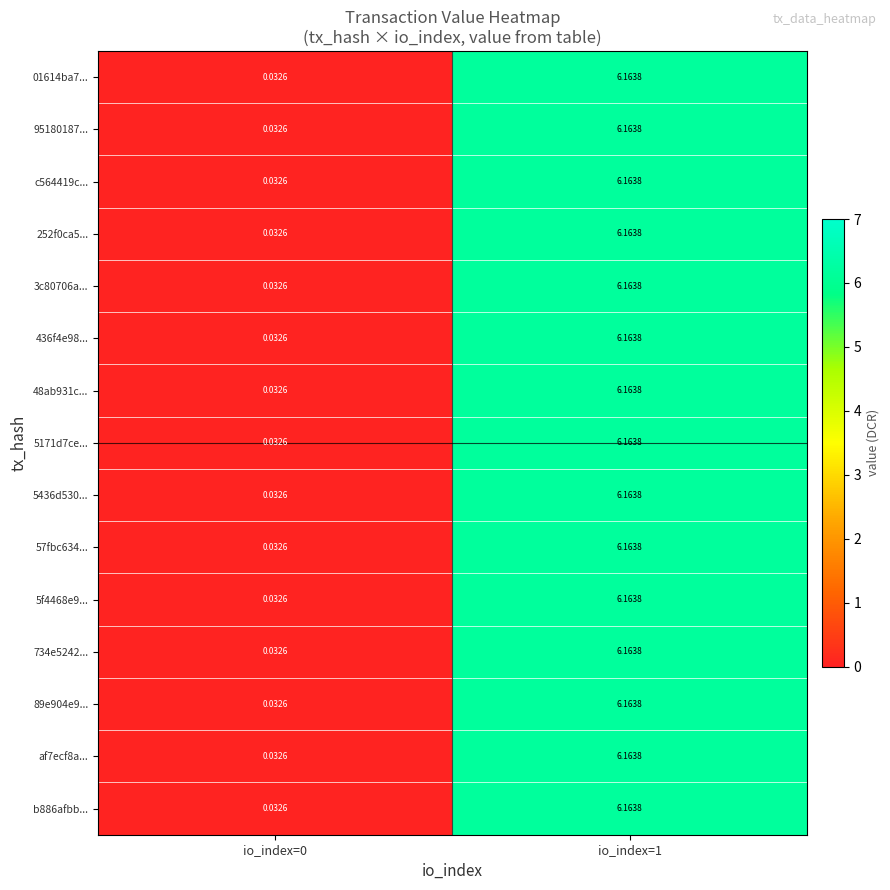

How many series are shown in this chart?

15